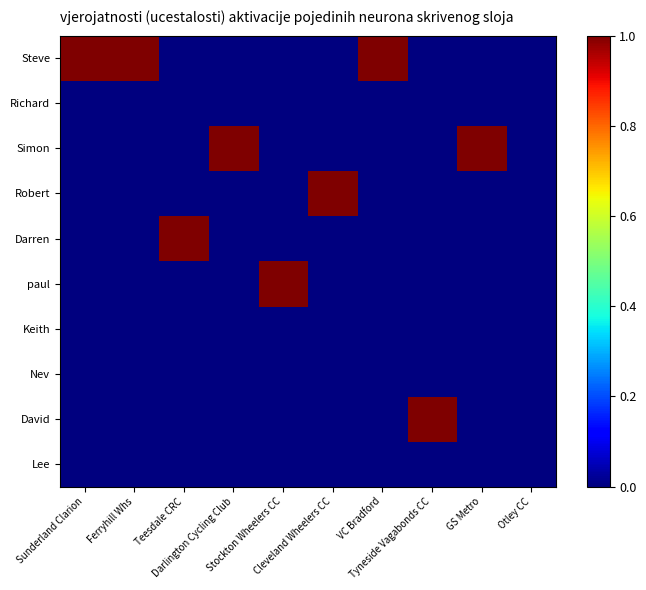

Between Otley CC and Sunderland Clarion, which is larger?

Sunderland Clarion